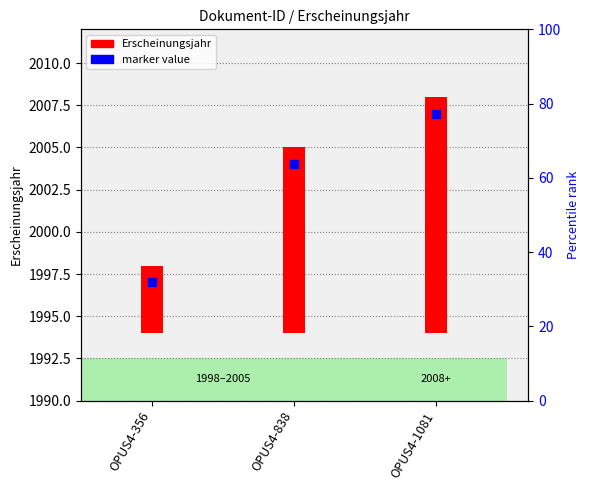

List the labels in order of value, smallest first.

OPUS4-356, OPUS4-838, OPUS4-1081